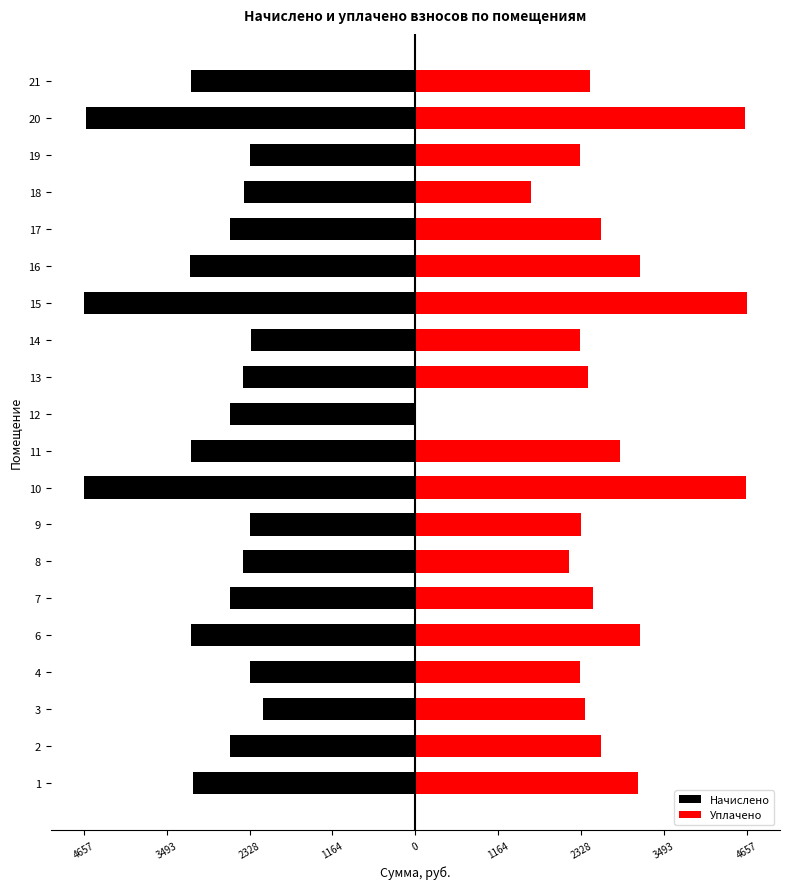

What is the label of the 3rd bar from the right?

17